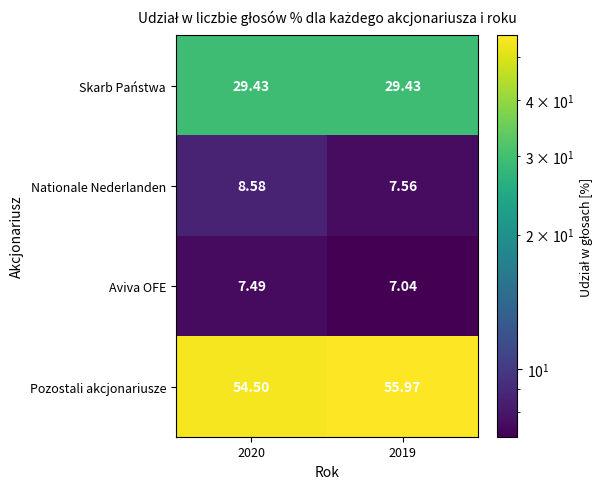

Which label corresponds to the largest value in the chart?

2019